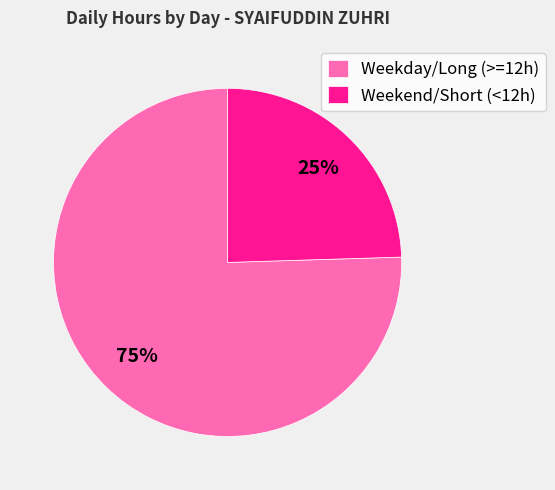

To the nearest percent, what is the average slice percentage?

50%